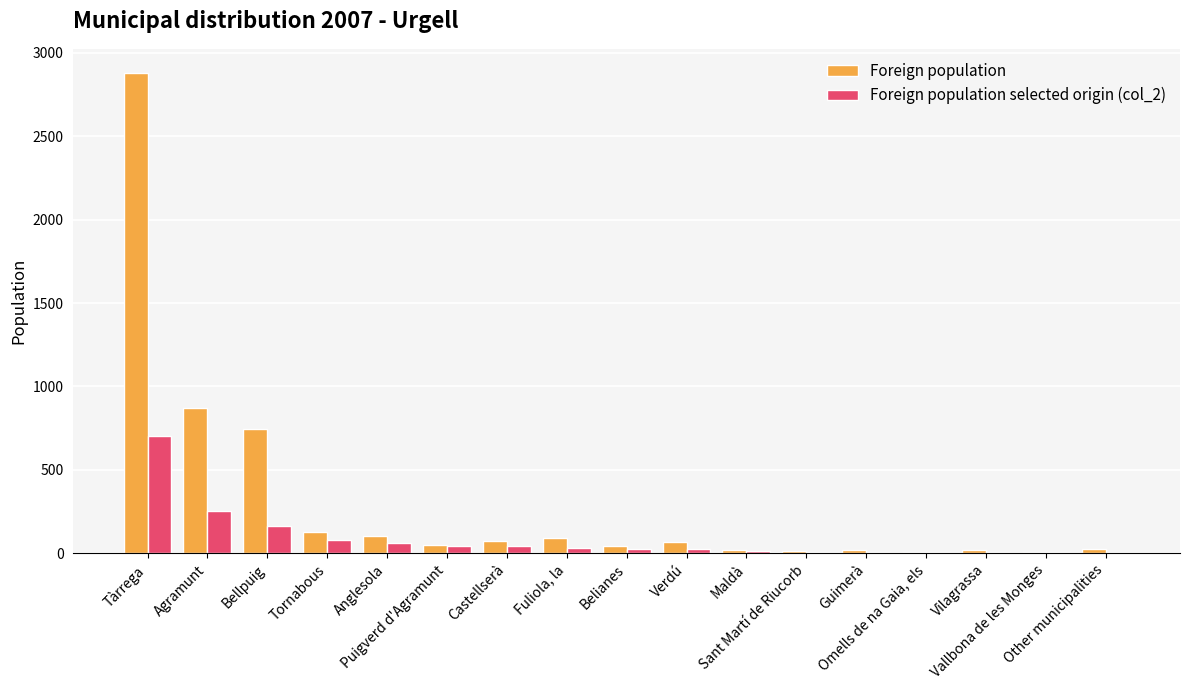

The Foreign population series shows 746 at Bellpuig. True or false?

True